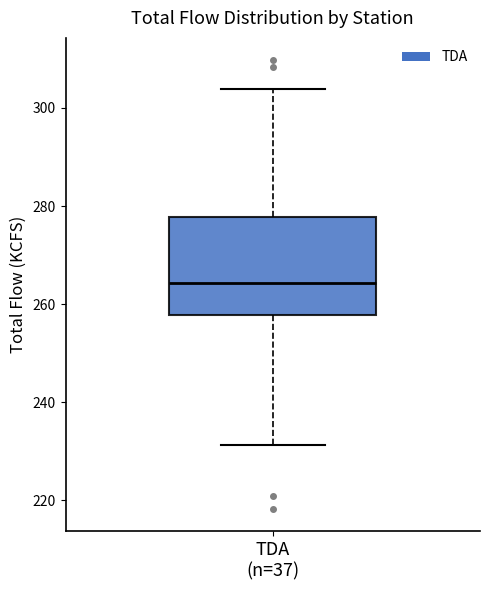

Transcribe this box plot: give where the median line is, the range the box spans, and where the two whiskers end, as read against the y-axis. The values are not printed on the chart, so give them approximately, as read against the axis.

median 264, box 258 to 278, whiskers 232 to 304